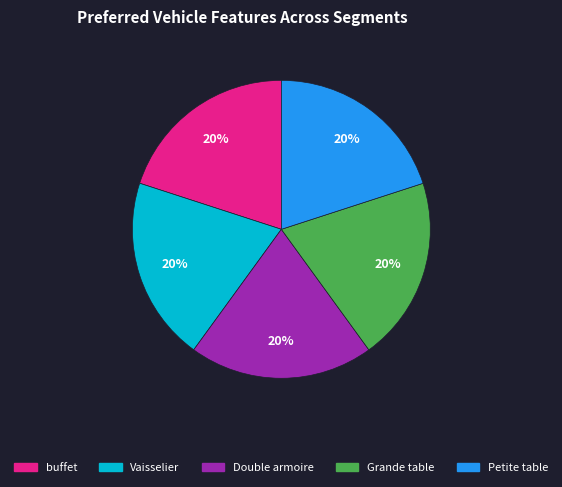

What is the ratio of the value at Grande table to the value at Double armoire?

1.0